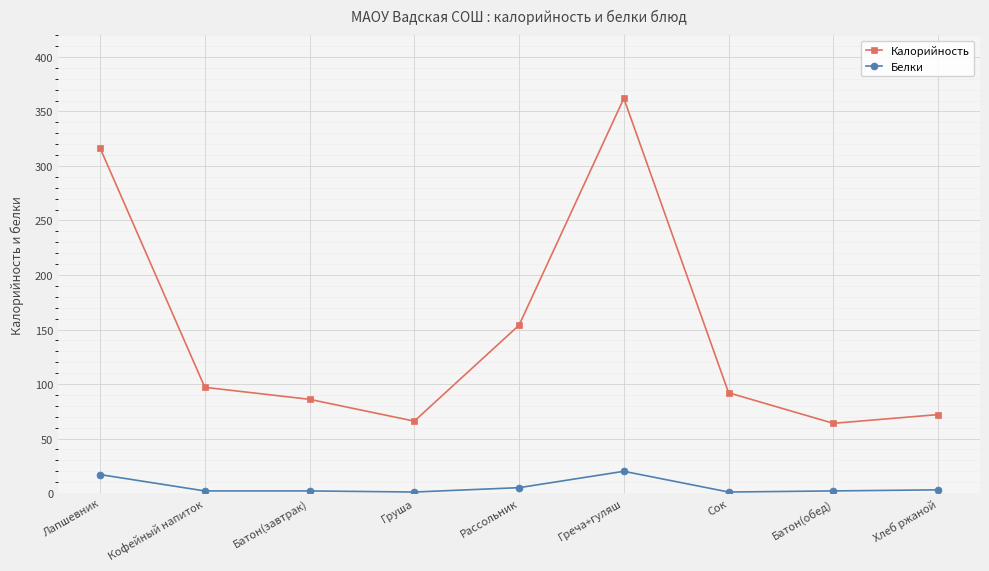

Read the Белки value at Батон(обед).

2.0